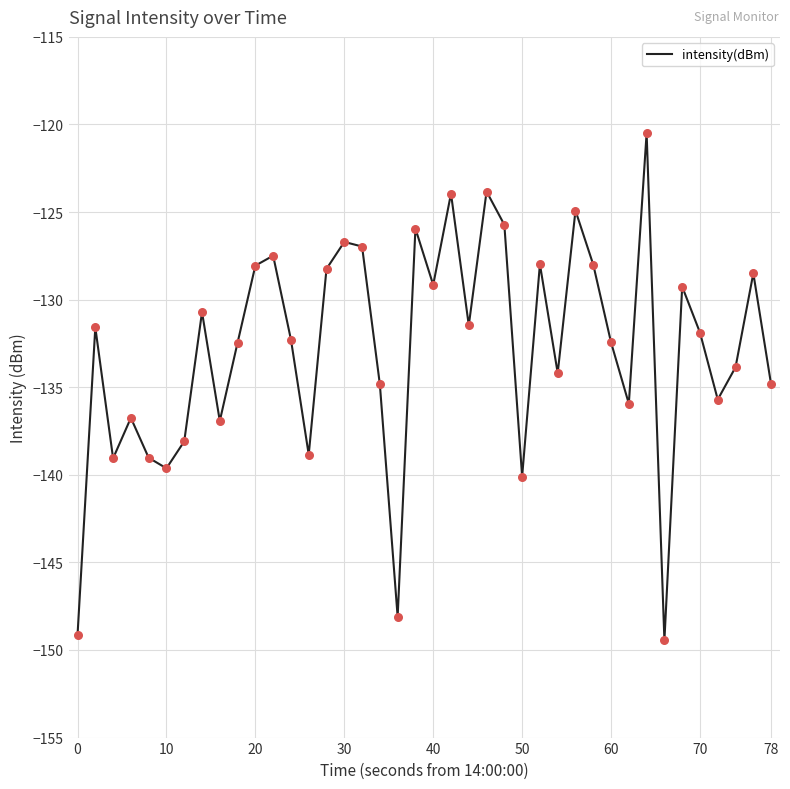

What is the difference between the maximum and minimum values?

29.0